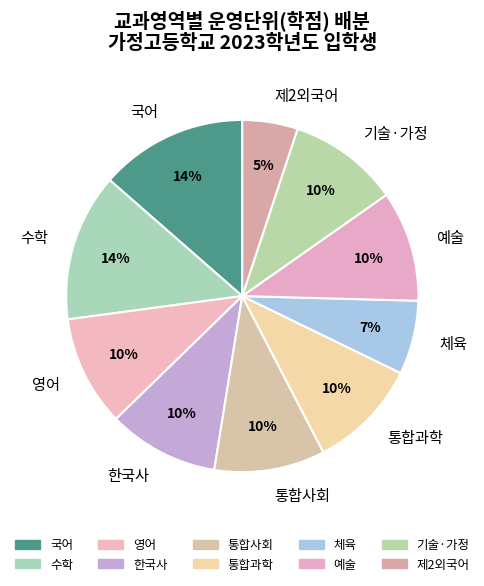

Is it true that 통합과학 is 10% of the pie?

True